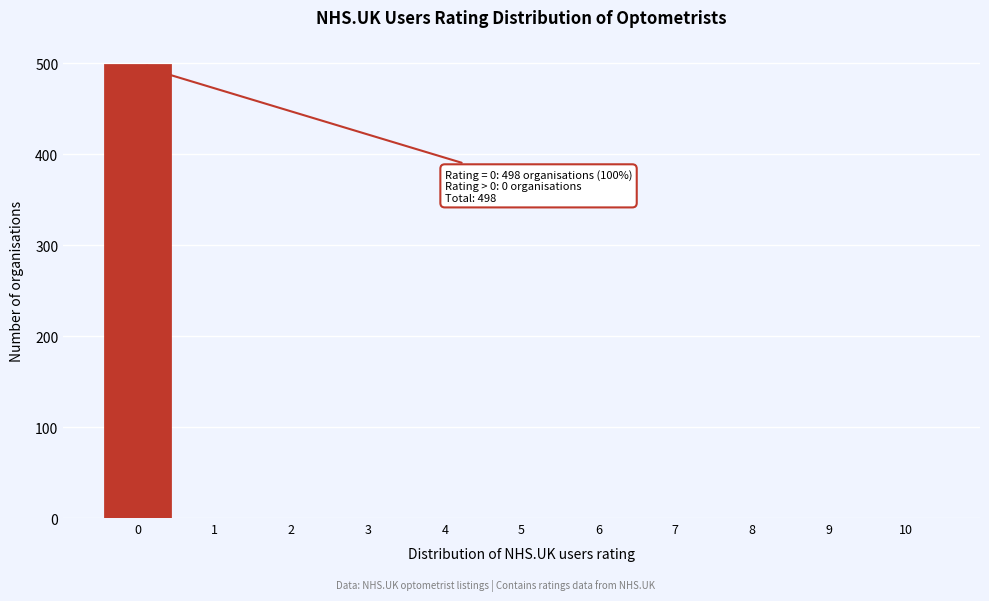

Reading left to right, list all the values displayed in this chart.

0=498	1=0	2=0	3=0	4=0	5=0	6=0	7=0	8=0	9=0	10=0